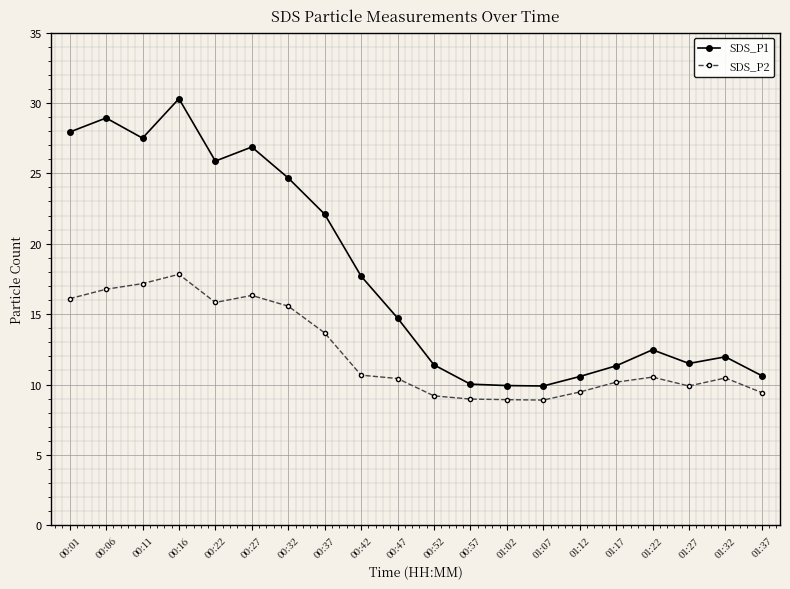

What is the spread (max minus min) of values at 00:57?

1.1